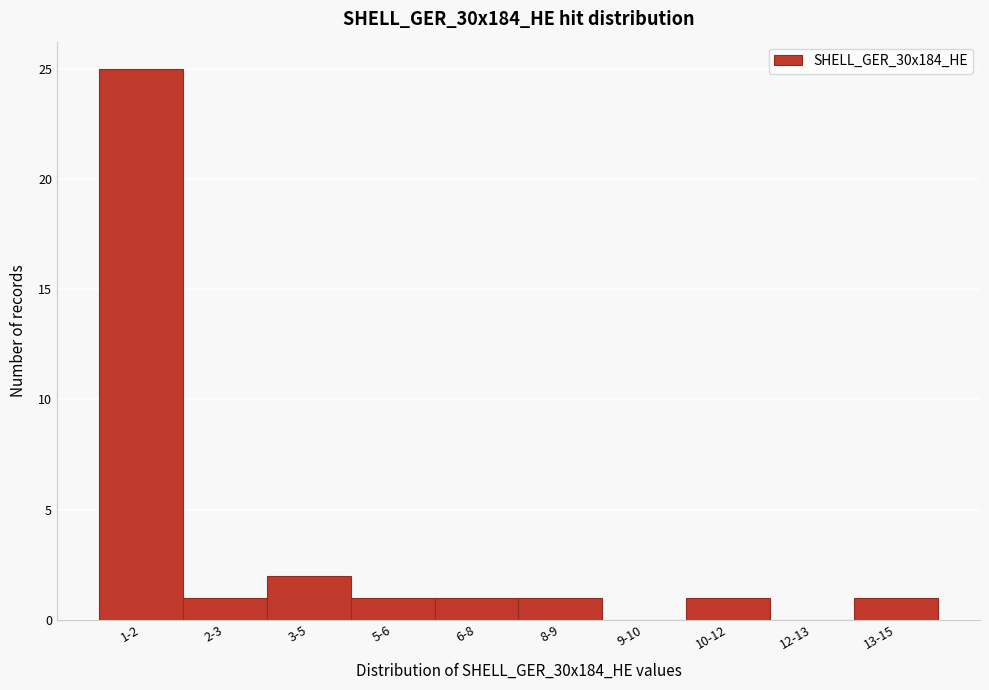

Reading left to right, transcribe all the data shown in this chart.

1-2=25	2-3=1	3-5=2	5-6=1	6-8=1	8-9=1	9-10=0	10-12=1	12-13=0	13-15=1